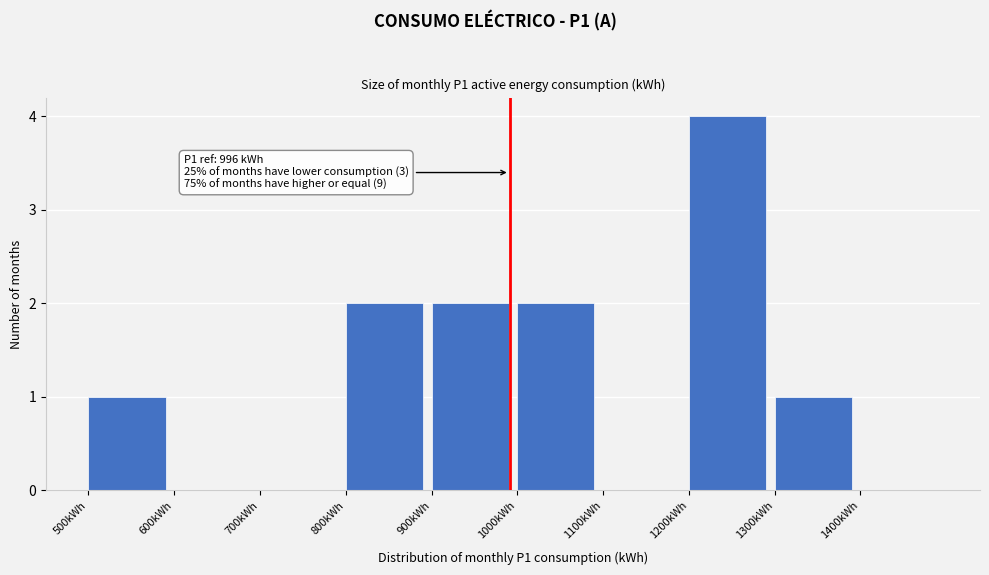

Over which range of the x-axis is the bar tallest?

1200 to 1300